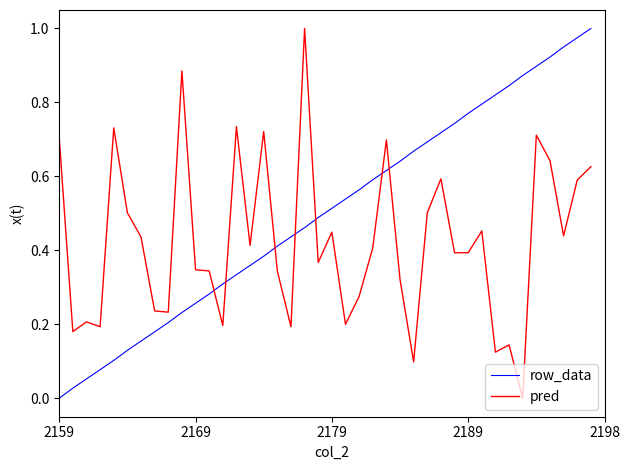

List the series in order of their overall mean, highest first.

row_data, pred